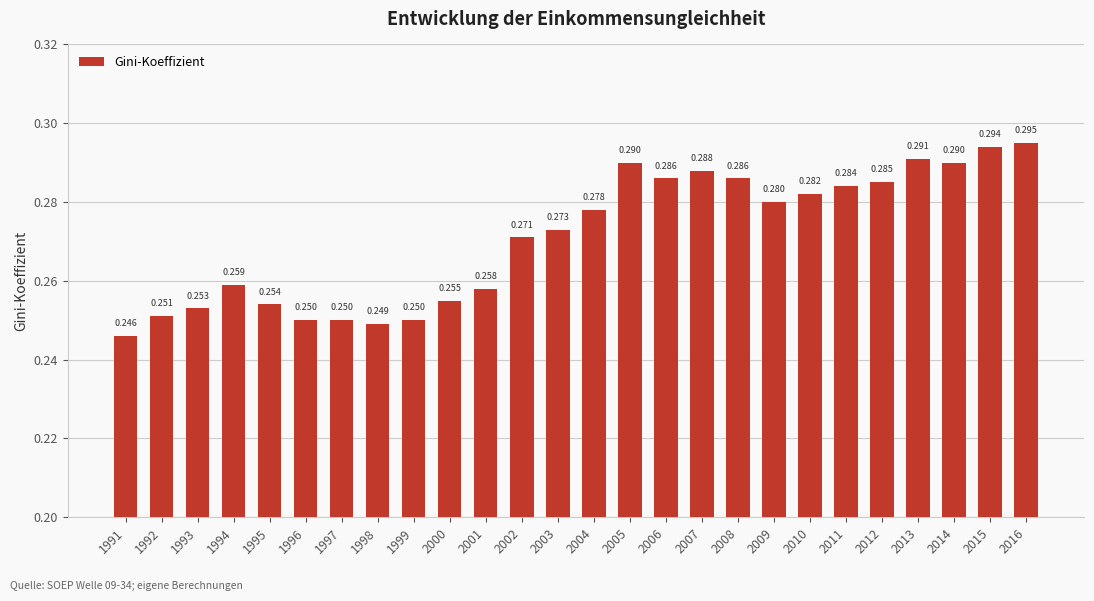

Rank the categories by value from highest to lowest.

2016, 2015, 2013, 2005, 2014, 2007, 2006, 2008, 2012, 2011, 2010, 2009, 2004, 2003, 2002, 1994, 2001, 2000, 1995, 1993, 1992, 1996, 1997, 1999, 1998, 1991